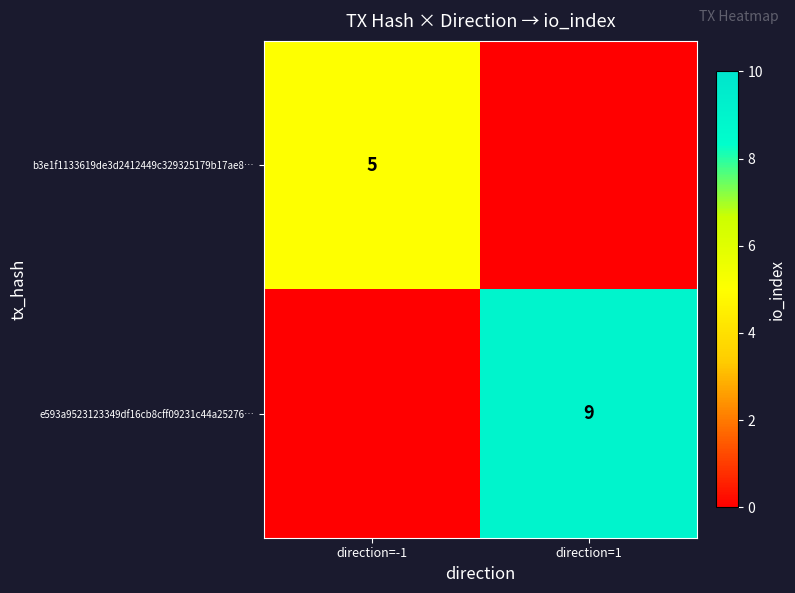

At how many categories does at least one series exceed 1?

2